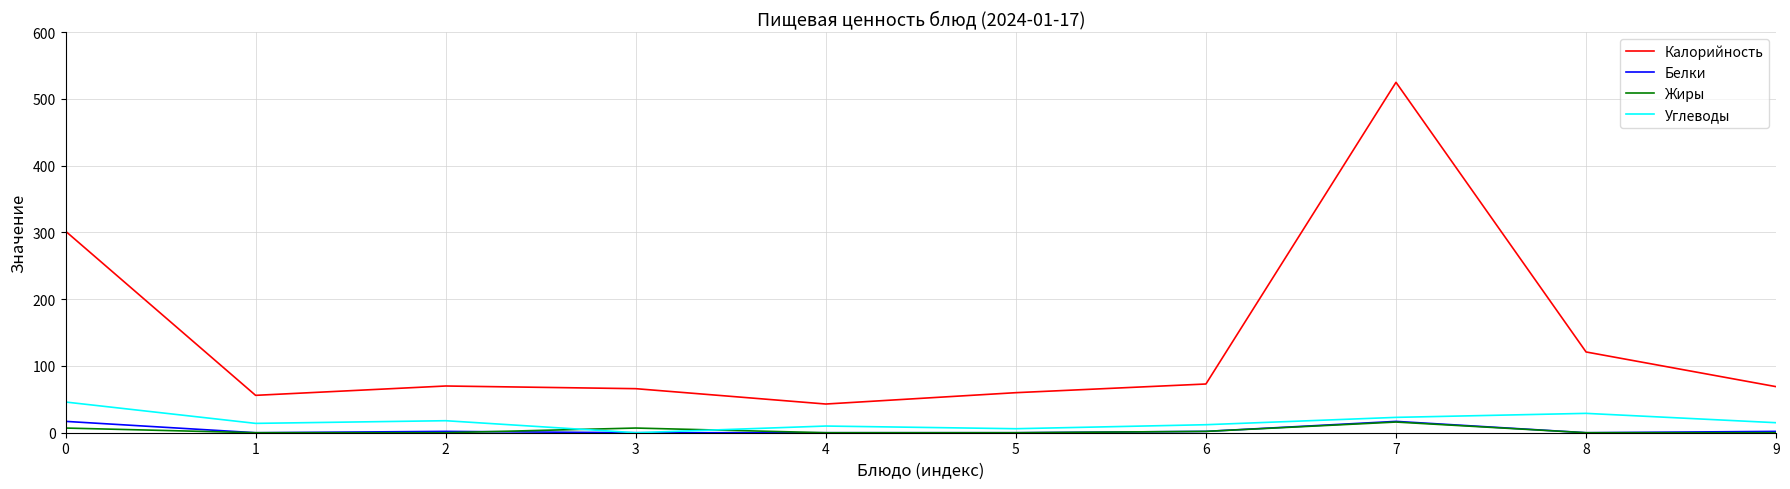

Which series changed the most between 0 and 4?

Калорийность